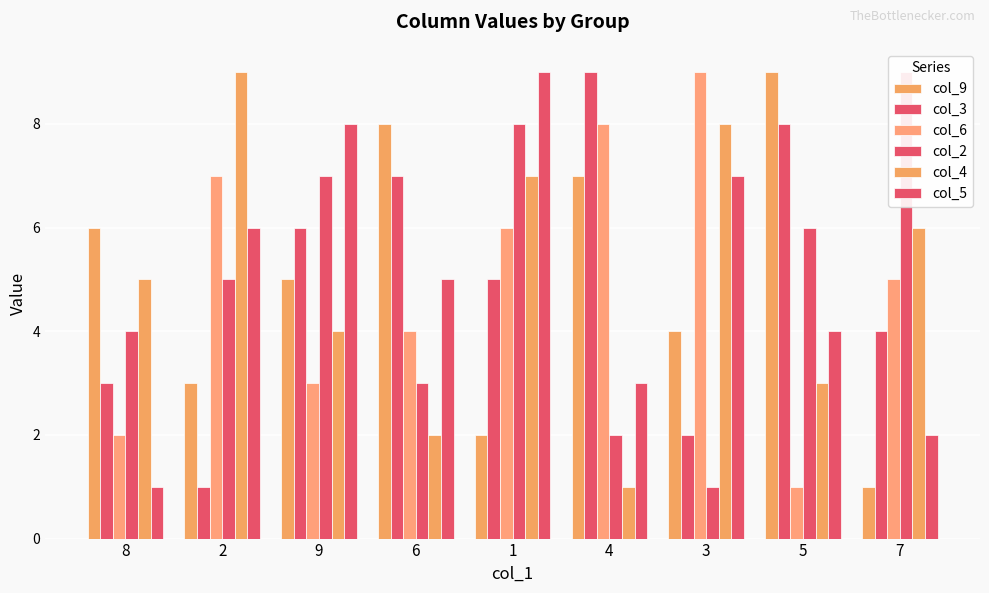

What is the difference between the second highest and minimum values in the col_3 series?

7